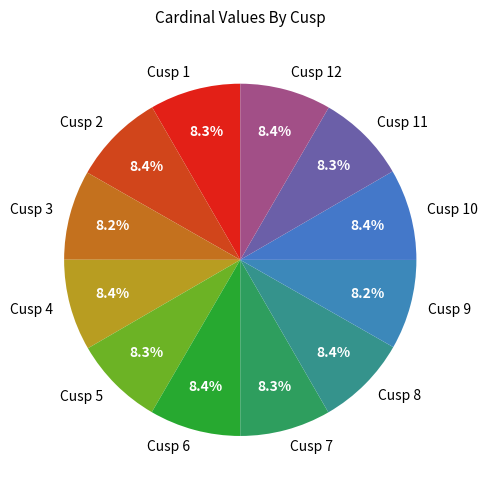

Does Cusp 10 account for over 50% of the chart?

No